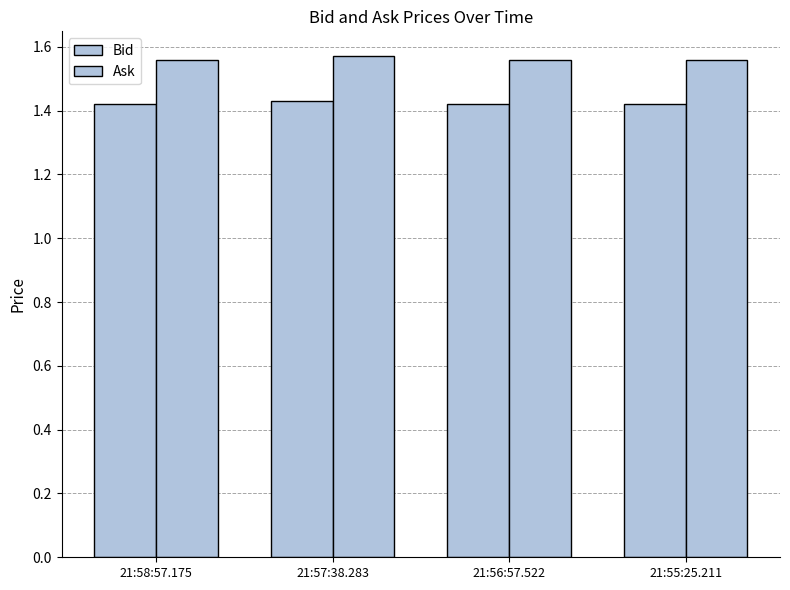

Is the value of Ask at 21:55:25.211 greater than the value of Bid at 21:57:38.283?

Yes